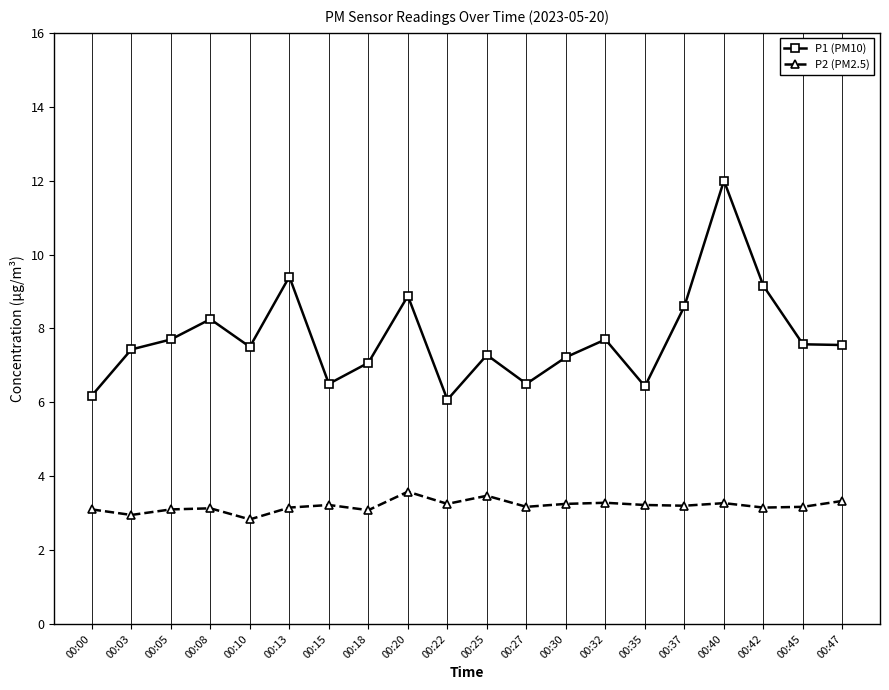

Does the chart display data point markers on the line(s)?

Yes